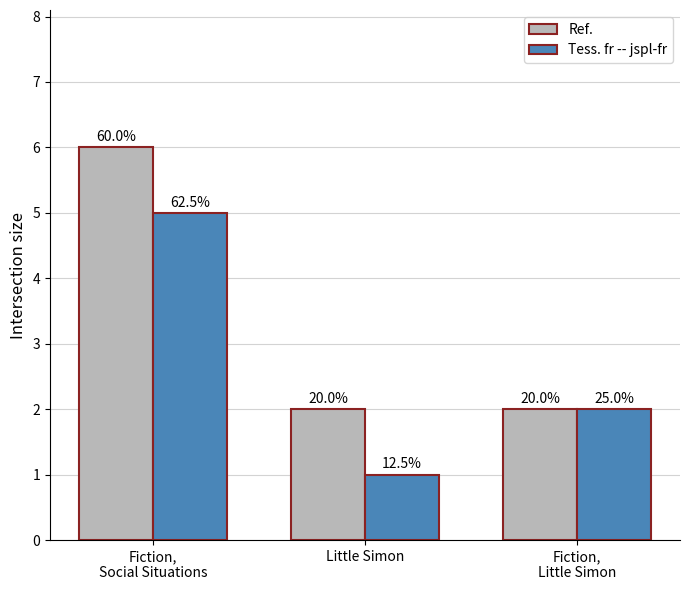

Rank the series by their maximum value, from lowest to highest.

Tess. fr -- jspl-fr, Ref.